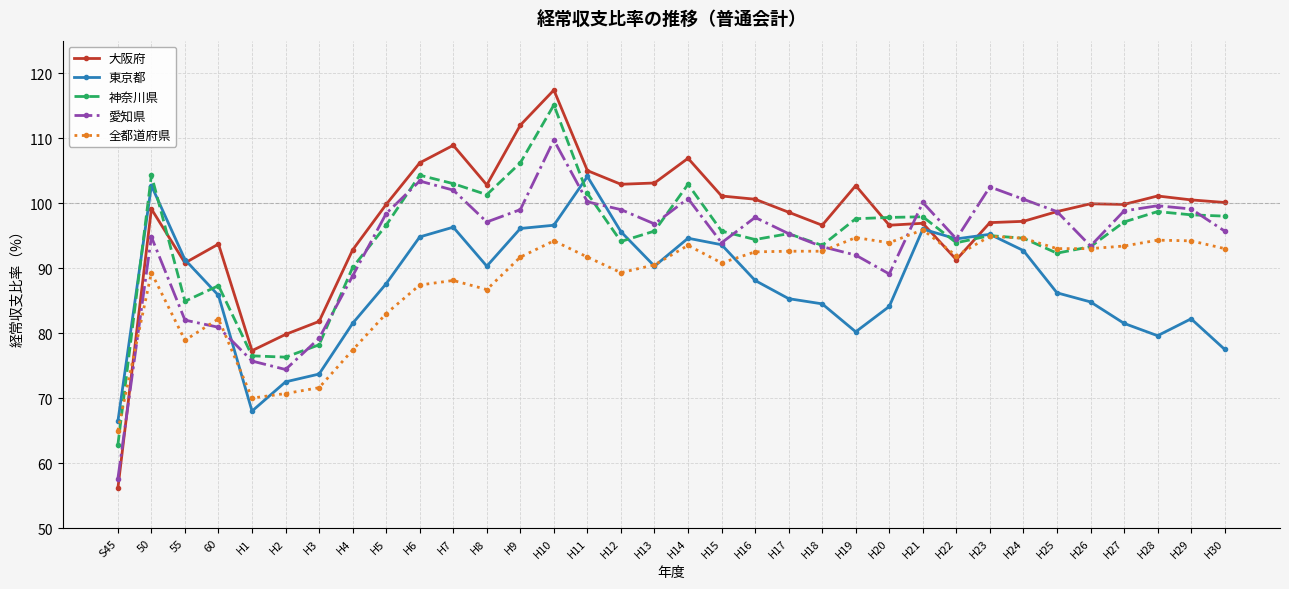

Which series has the largest total across all categories?

大阪府